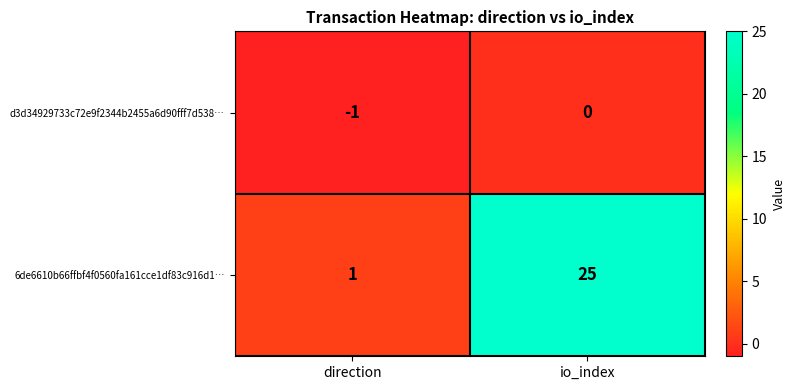

The value of 6de6610b66ffbf4f0560fa161cce1df83c916d1… at io_index is 45. True or false?

False